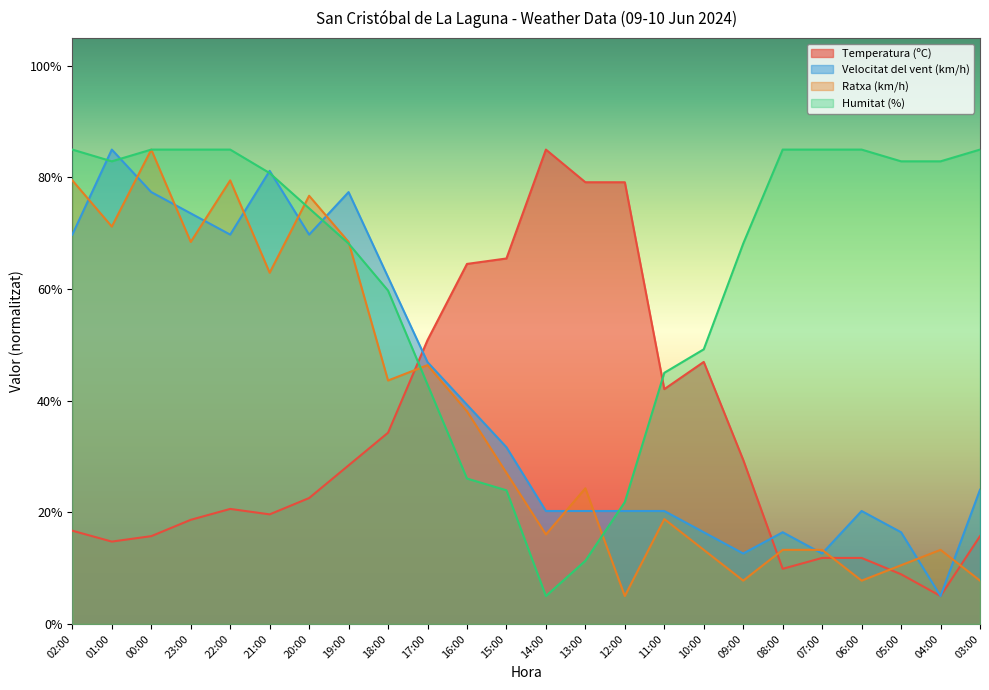

Where does the Humitat (%) series first go above 80?

02:00